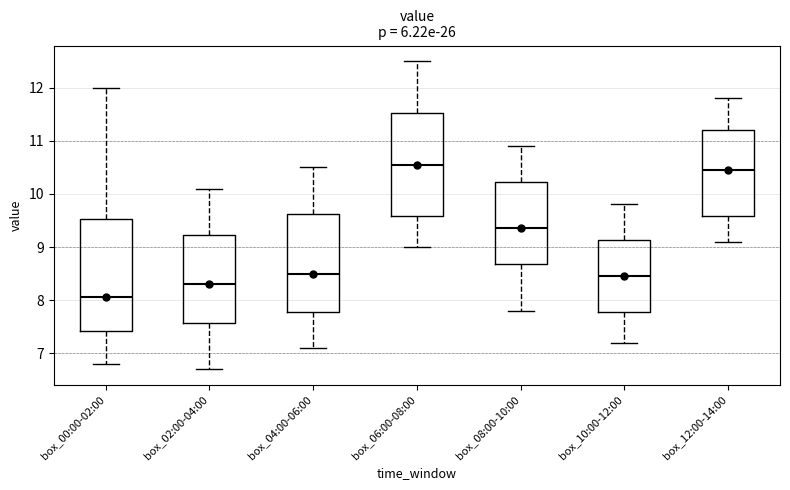

Reading left to right, transcribe this box plot: for each box, give where its median line is, the range the box spans, and where its two whiskers end, as read against the y-axis. The values are not printed on the chart, so give them approximately, as read against the axis.

box_00:00-02:00: median 8.1, box 7.4 to 9.5, whiskers 6.8 to 12.0
box_02:00-04:00: median 8.3, box 7.6 to 9.2, whiskers 6.7 to 10.1
box_04:00-06:00: median 8.5, box 7.8 to 9.6, whiskers 7.1 to 10.5
box_06:00-08:00: median 10.6, box 9.6 to 11.5, whiskers 9.0 to 12.5
box_08:00-10:00: median 9.4, box 8.7 to 10.2, whiskers 7.8 to 10.9
box_10:00-12:00: median 8.5, box 7.8 to 9.1, whiskers 7.2 to 9.8
box_12:00-14:00: median 10.5, box 9.6 to 11.2, whiskers 9.1 to 11.8